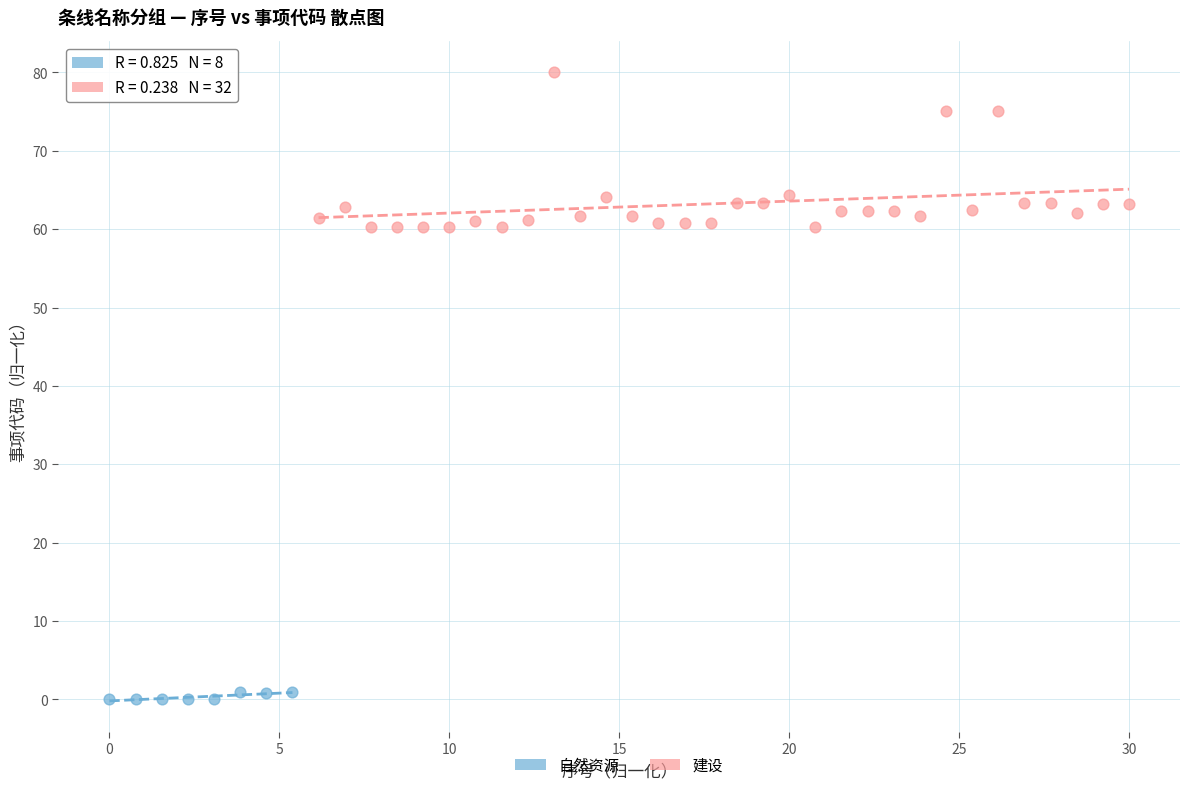

Which series reaches the minimum Y coordinate?

自然资源